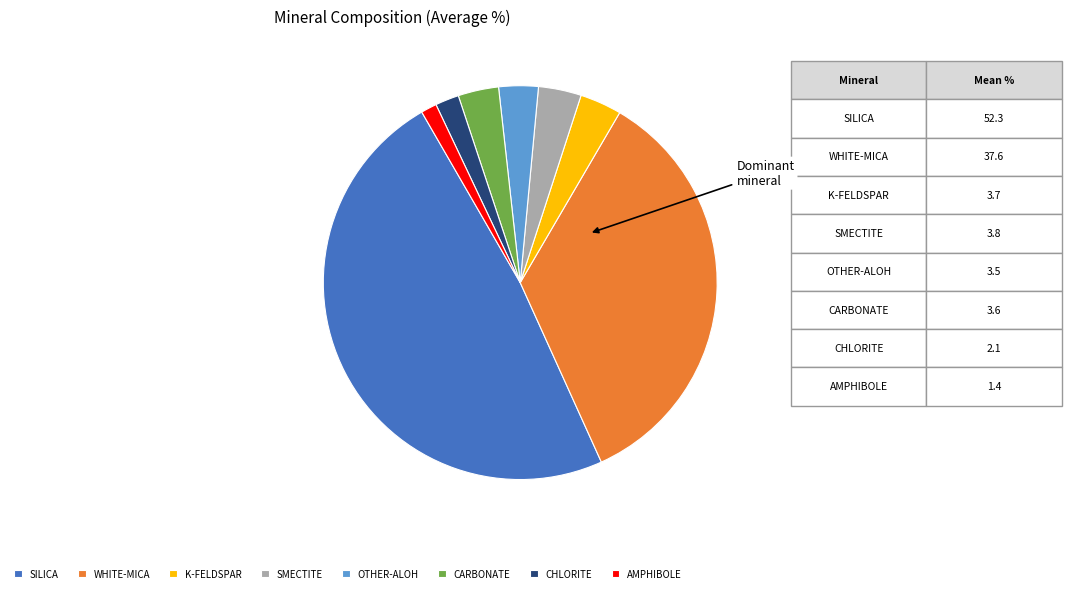

Count the number of slices in the pie.

8